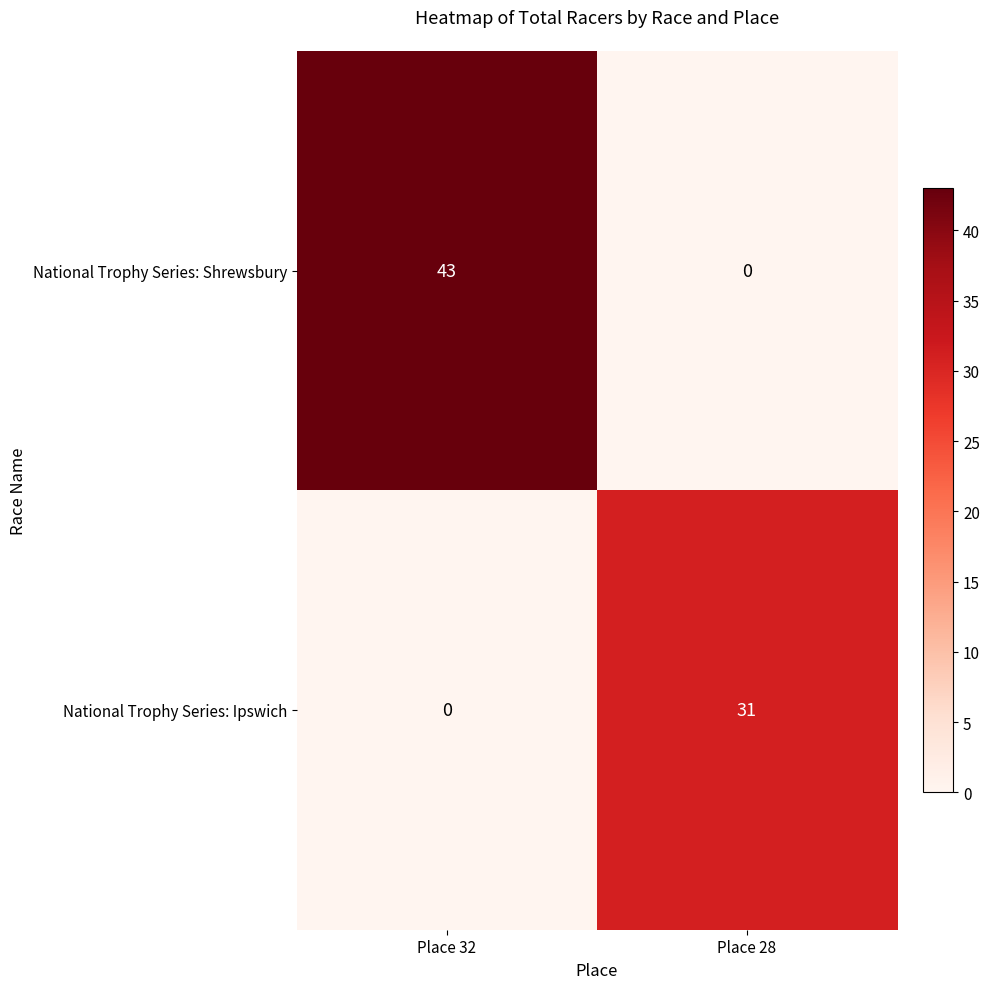

What is the difference between the maximum and minimum values in the National Trophy Series: Ipswich series?

31